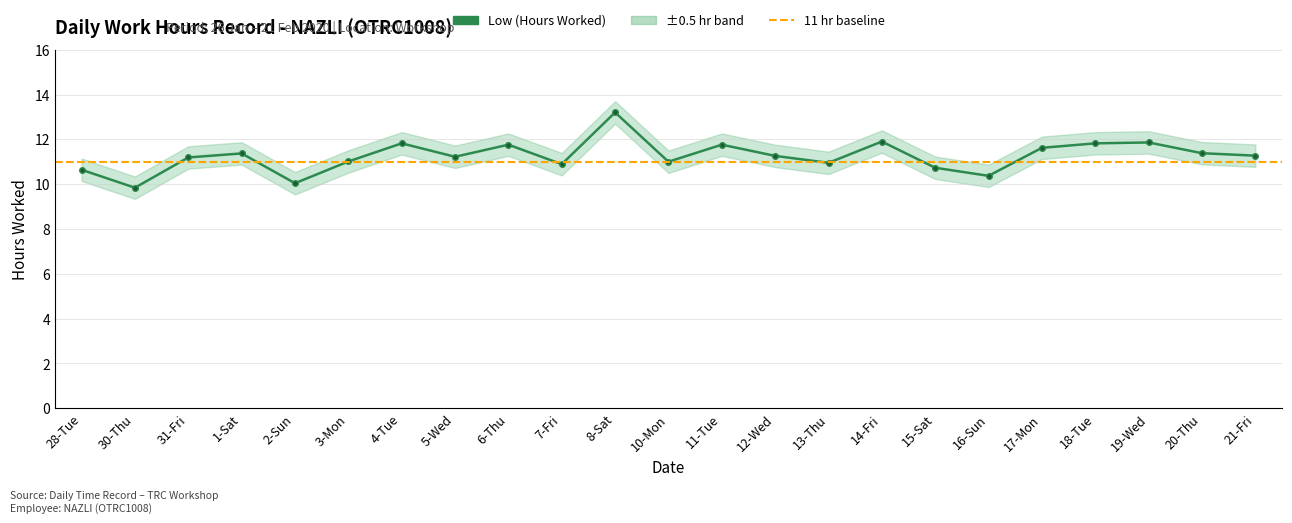

Approximately how many times larger is the value at 1-Sat compared to 28-Tue?

1.1